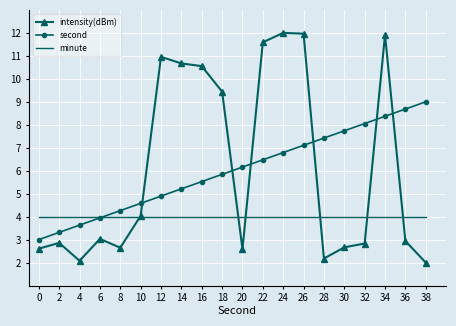

True or false: intensity(dBm) has more than 0 points higher than both neighbors.

True